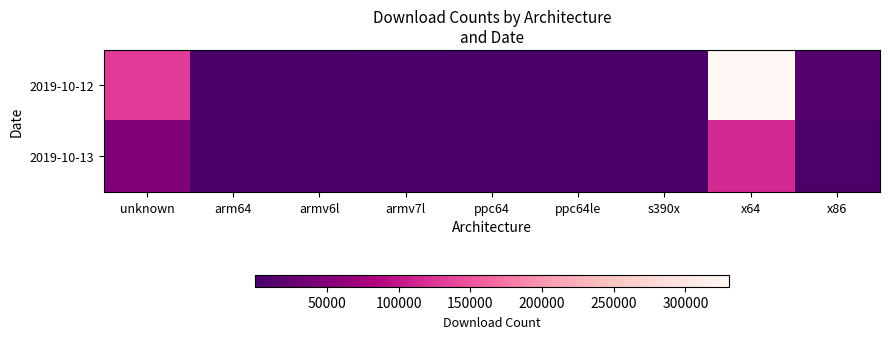

Reading left to right, what are all the values shown in this chart?

2019-10-12: unknown=131436	arm64=521	armv6l=695	armv7l=2043	ppc64=189	ppc64le=257	s390x=348	x64=330236	x86=11445
2019-10-13: unknown=47629	arm64=118	armv6l=97	armv7l=481	ppc64=51	ppc64le=96	s390x=89	x64=114905	x86=3845